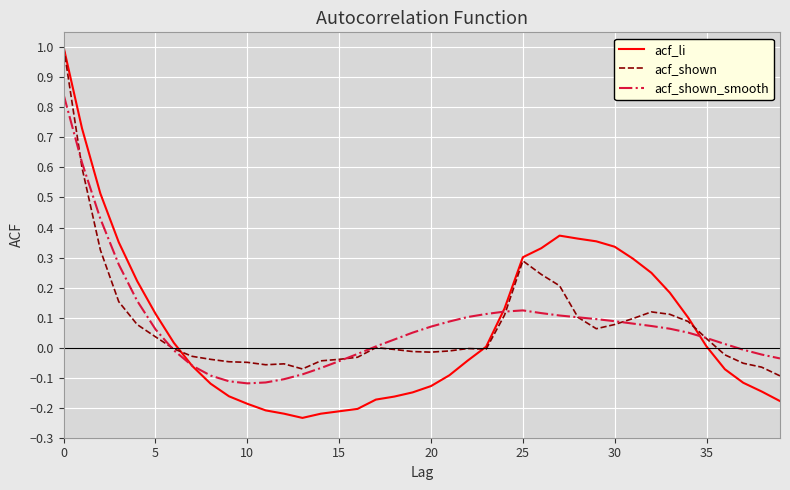

Which series has the largest range (max minus min)?

acf_li